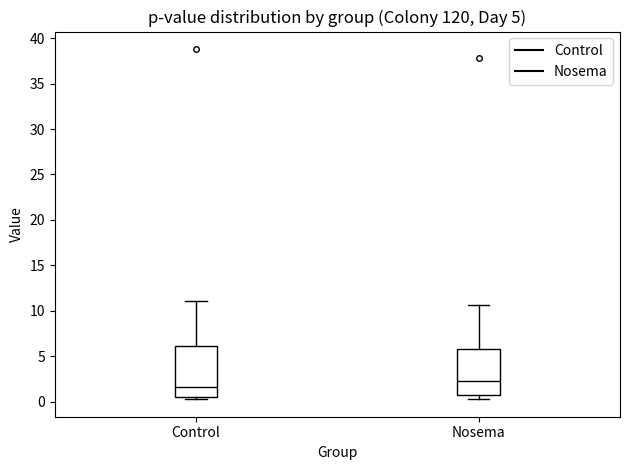

Which box has the lowest median line?

Control